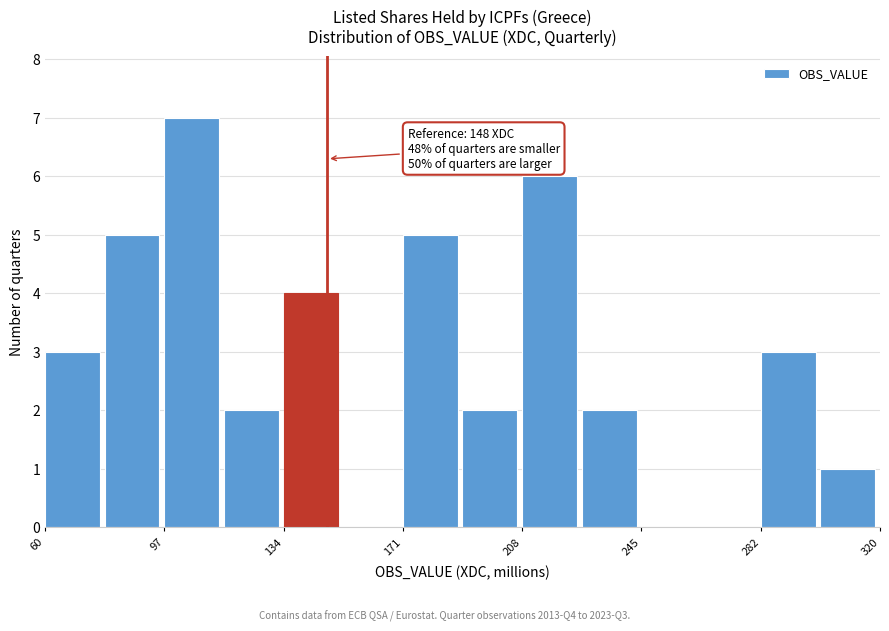

Read against the x-axis, roughly where is the centre of the tallest bar?

105